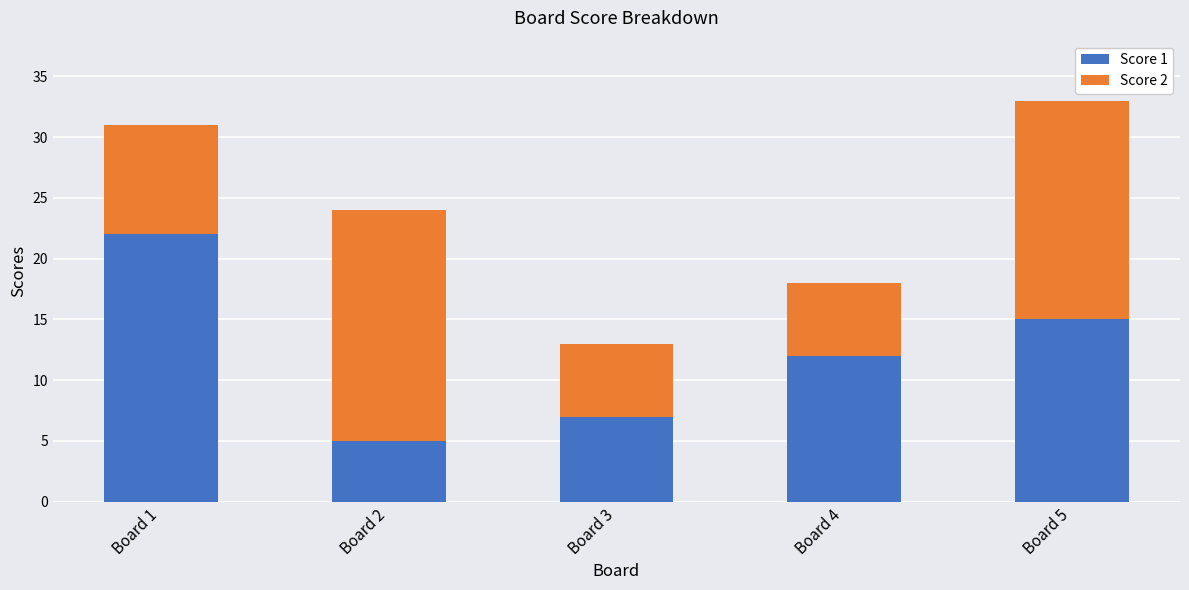

What is the maximum value for Score 1?

22